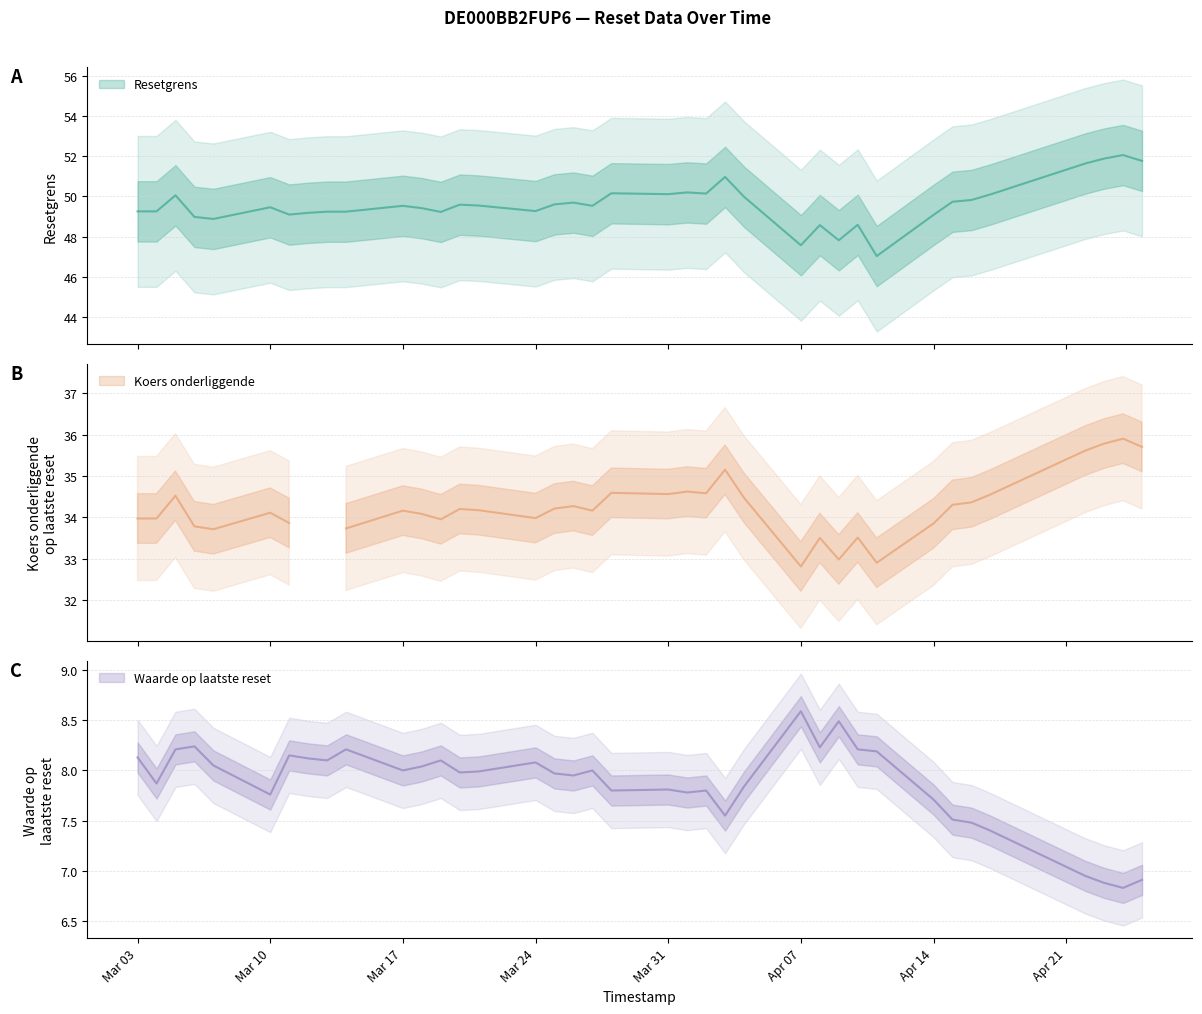

The Waarde op laatste reset series shows 12.1 at 8. True or false?

False